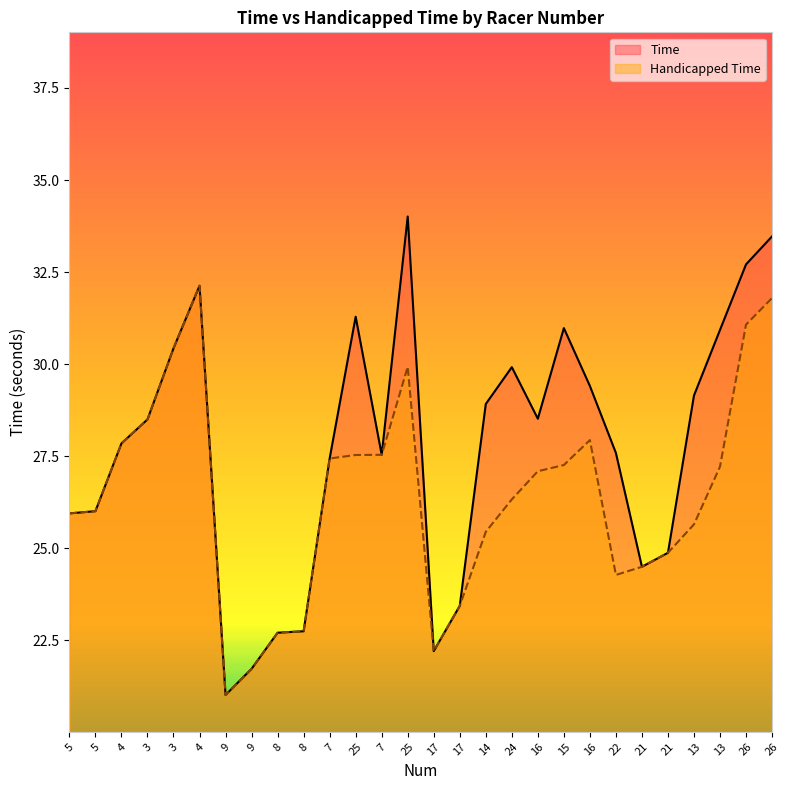

Which series changed the most between 4 and 25?

Time